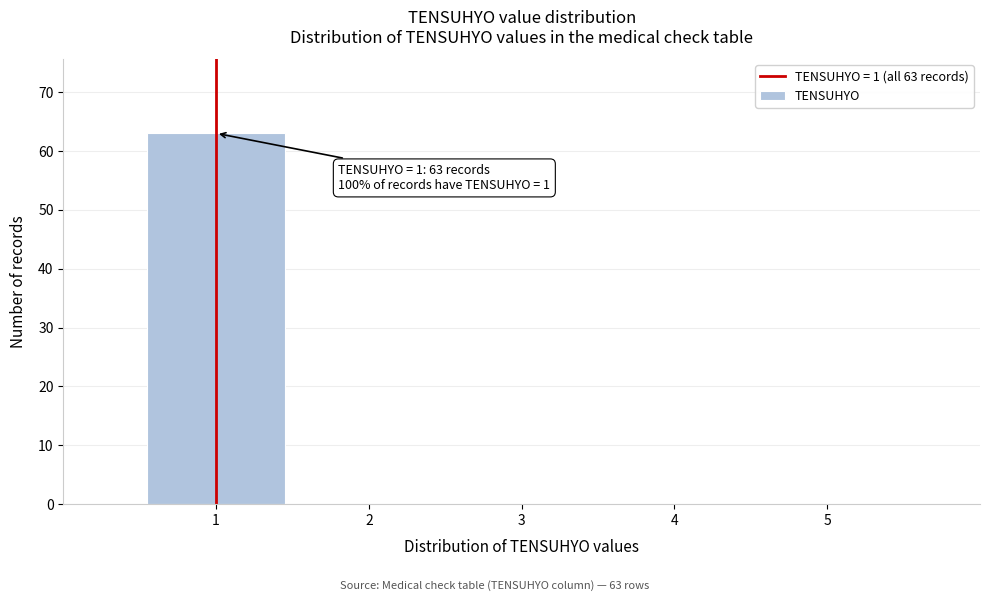

Which range on the x-axis has the tallest bar?

0.5 to 1.5